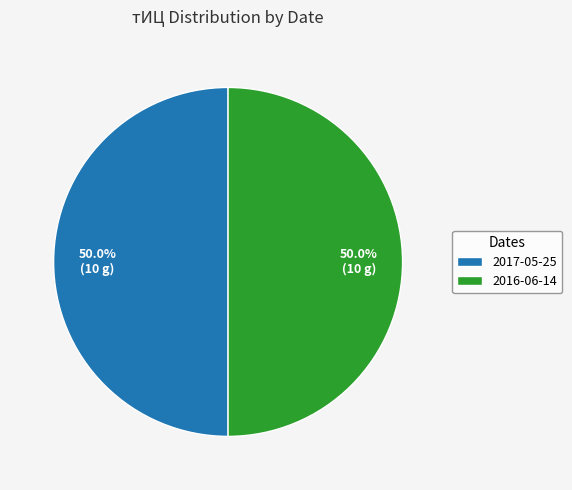

How much of the chart is everything except 2016-06-14?

50.0%